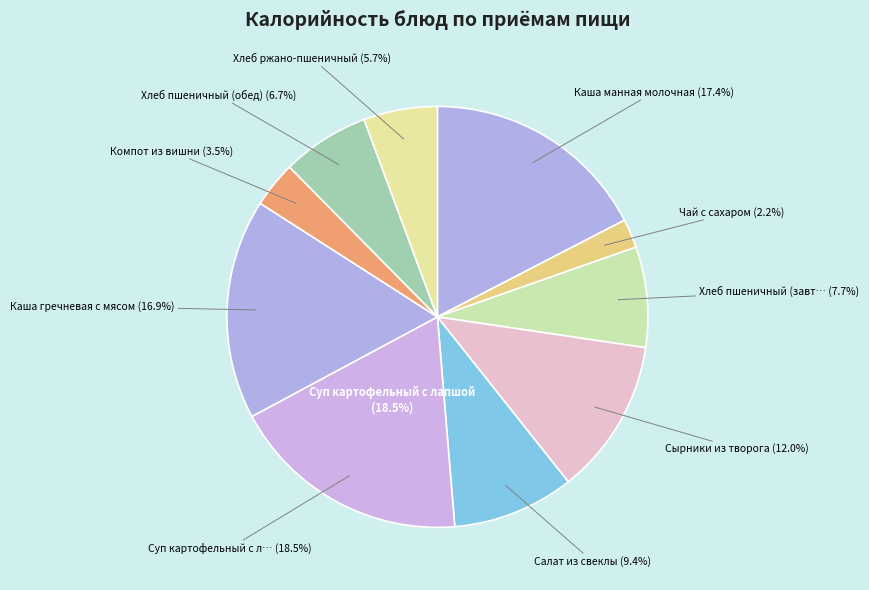

Rank the categories by value from highest to lowest.

Суп картофельный с лапшой, Каша манная молочная, Каша гречневая с мясом, Сырники из творога, Салат из свеклы, Хлеб пшеничный (завтрак), Хлеб пшеничный (обед), Хлеб ржано-пшеничный, Компот из вишни, Чай с сахаром